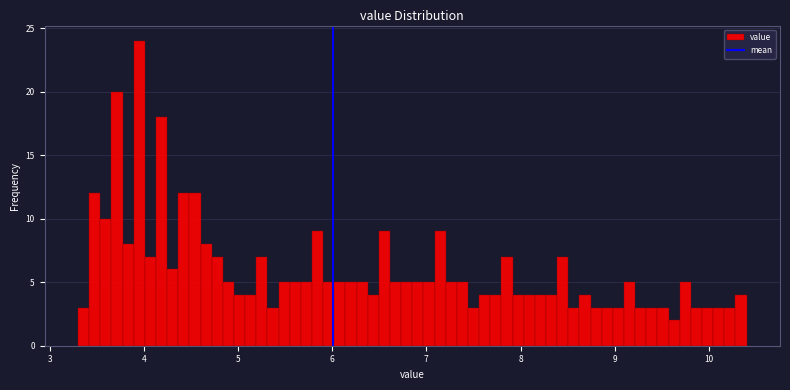

Around what value on the x-axis is the tallest bar? Give the approximate position of its centre, as read against the axis.

4.0